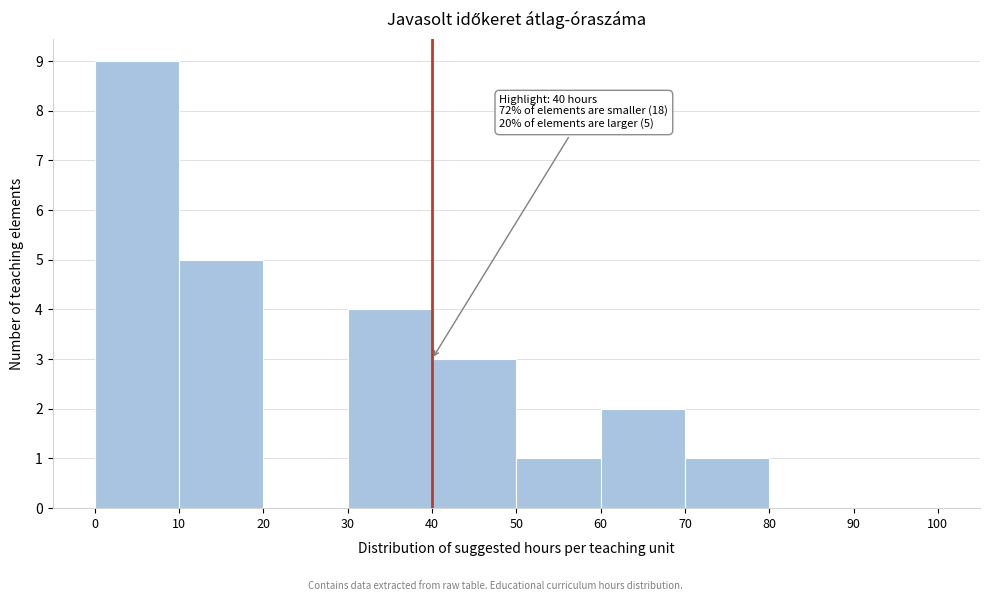

Which range on the x-axis has the tallest bar?

0 to 10